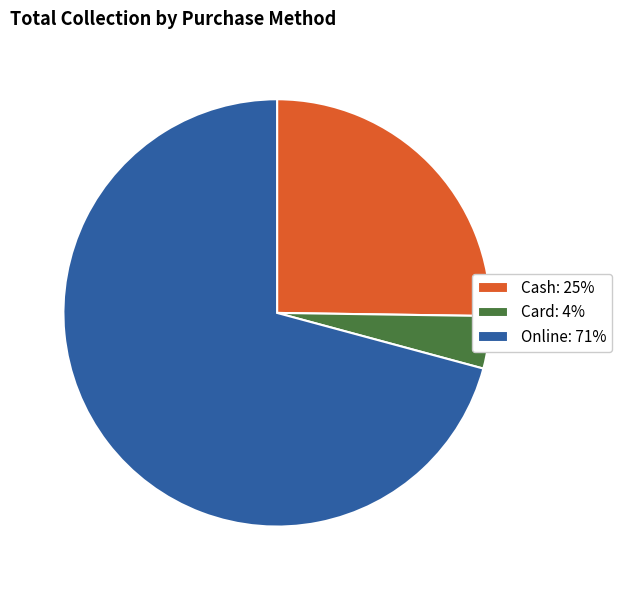

Between Card and Cash, which is larger?

Cash